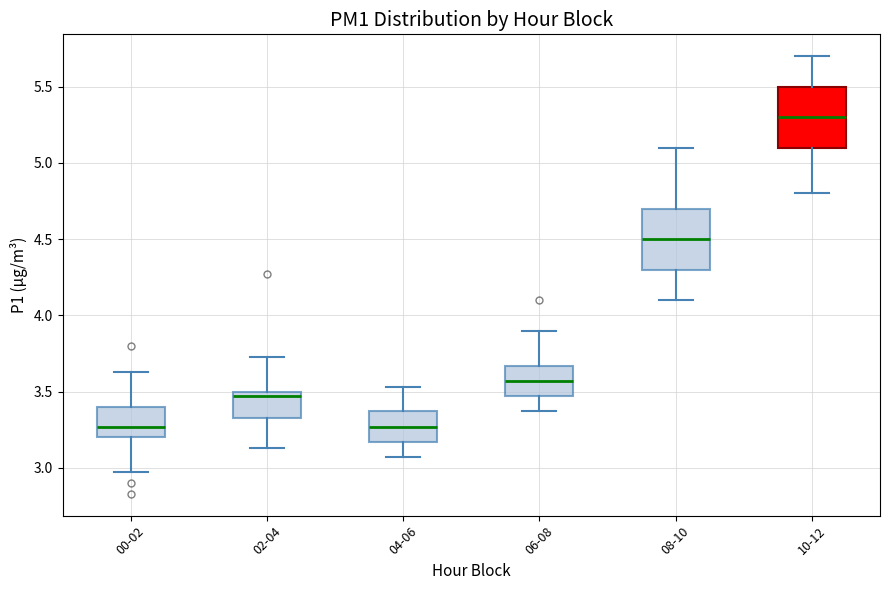

Where does the median line of the box for 02-04 sit on the y-axis? The values are not printed on the chart, so give them approximately, as read against the axis.

3.45